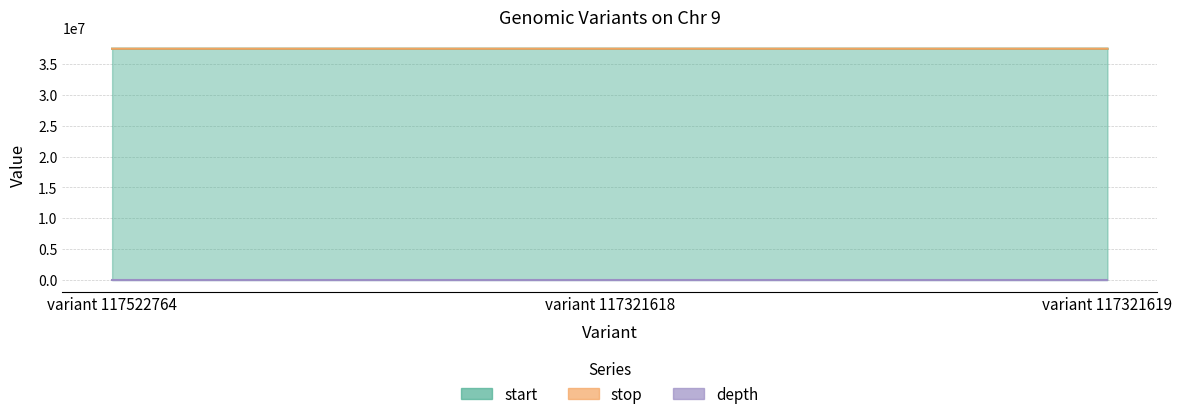

Does the chart display data point markers on the line(s)?

No